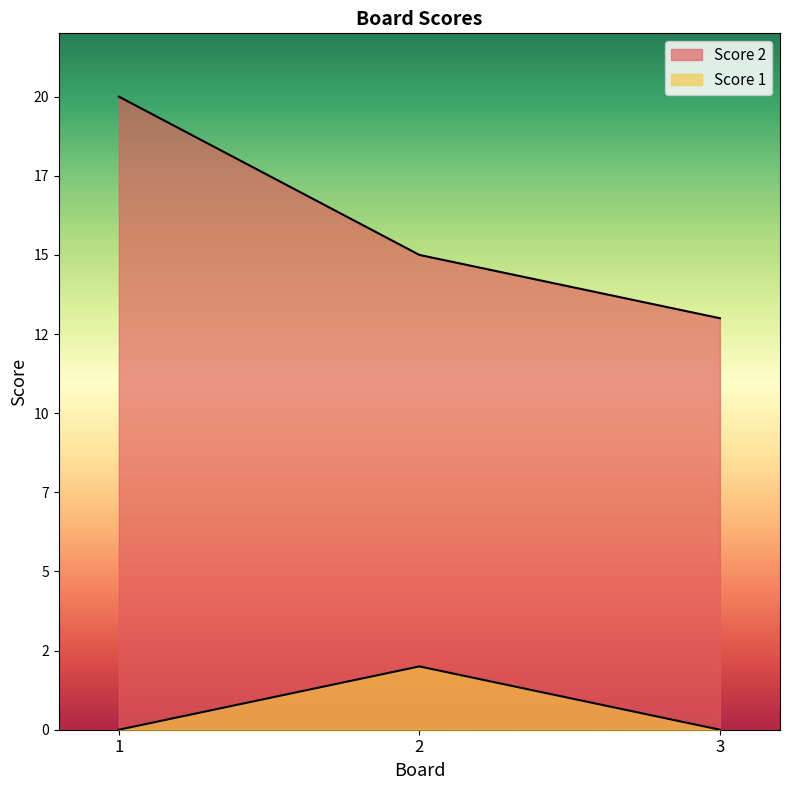

Read the Score 1 value at 2.

2